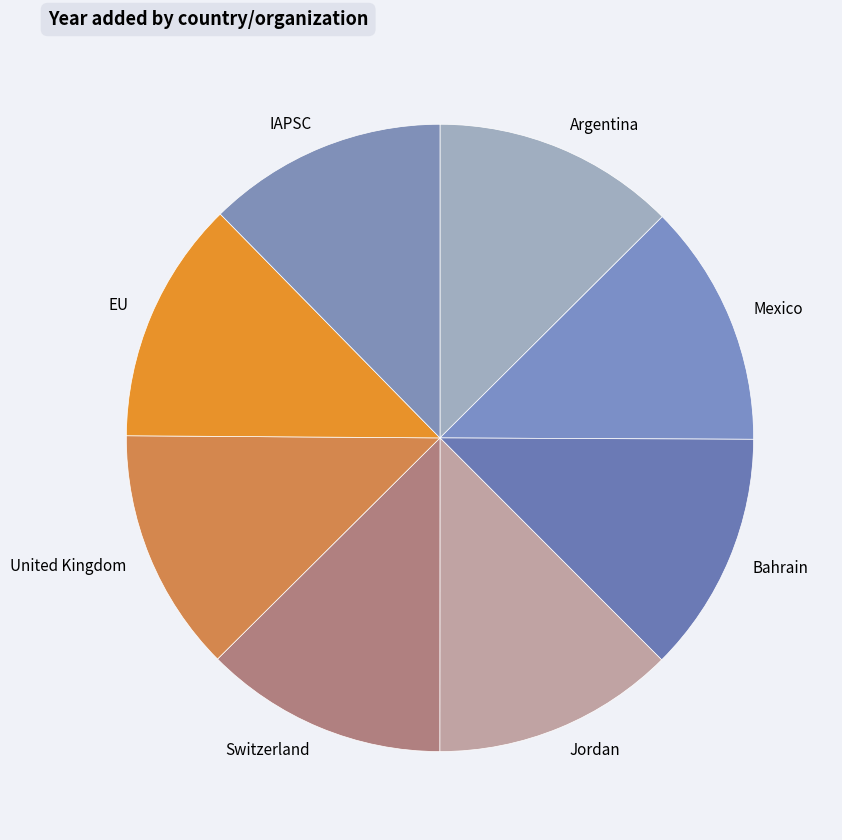

Is Argentina the majority of the pie?

No